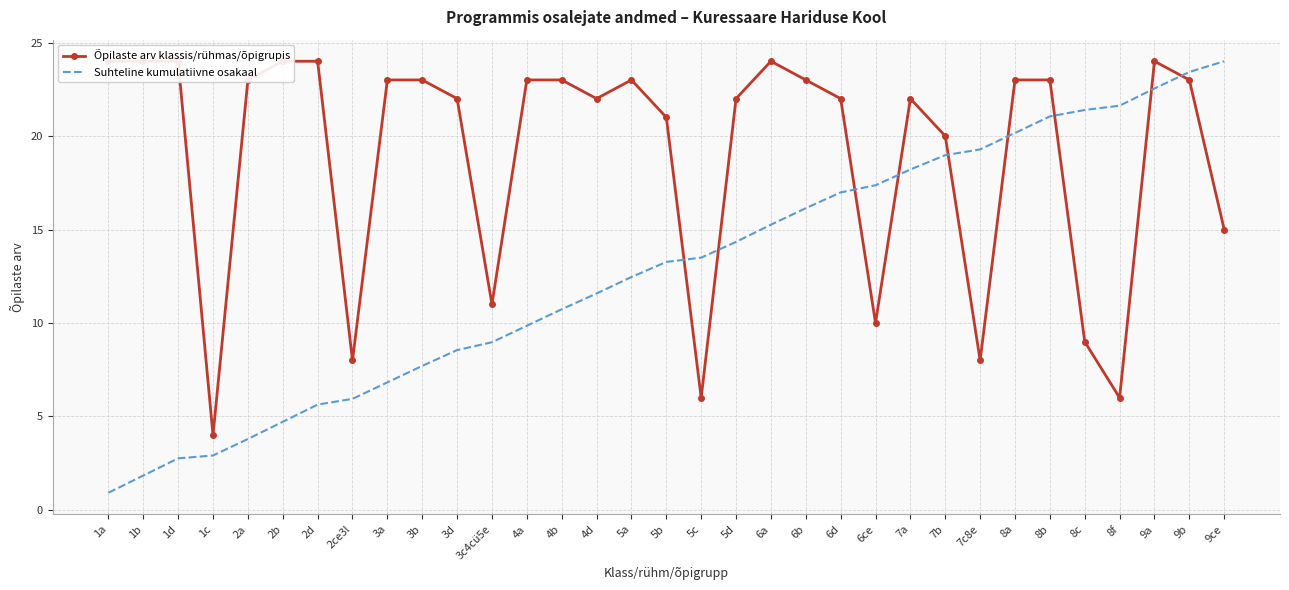

True or false: Suhteline kumulatiivne osakaal has more than 0 interior local peaks.

False